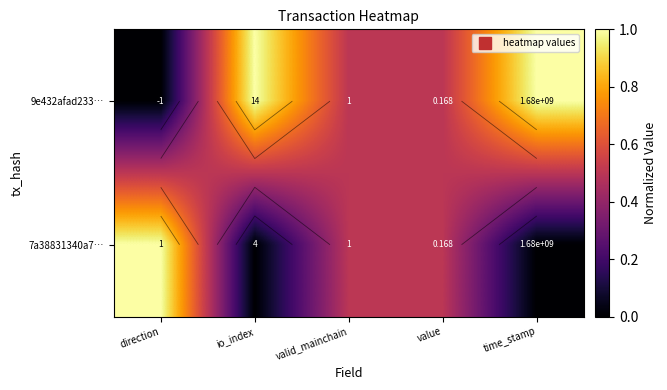

How many values in the 9e432afad233… series exceed 0?

4